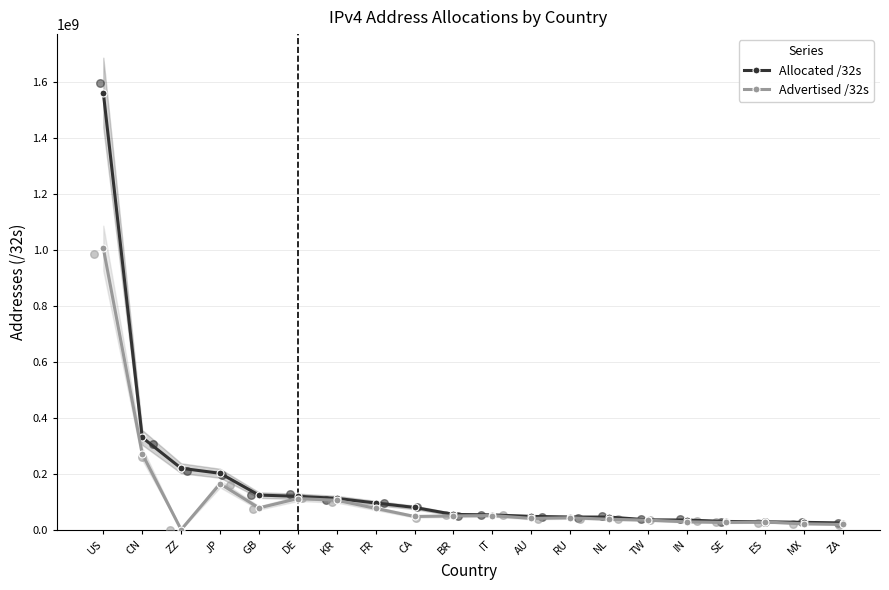

Which series contains the highest Y value?

Allocated /32s